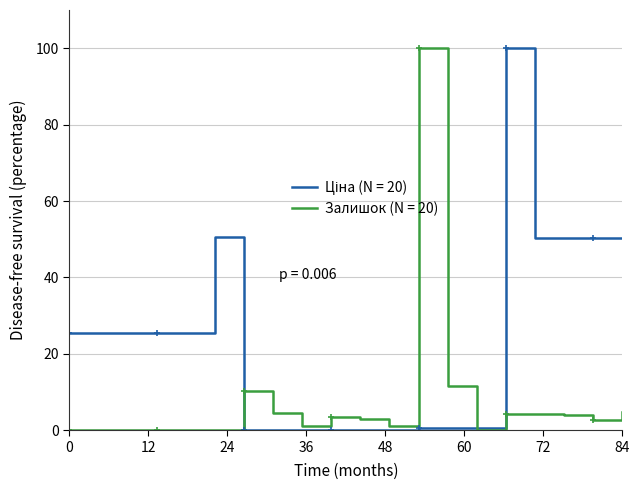

What is the maximum value for Залишок (N = 20)?

100.0